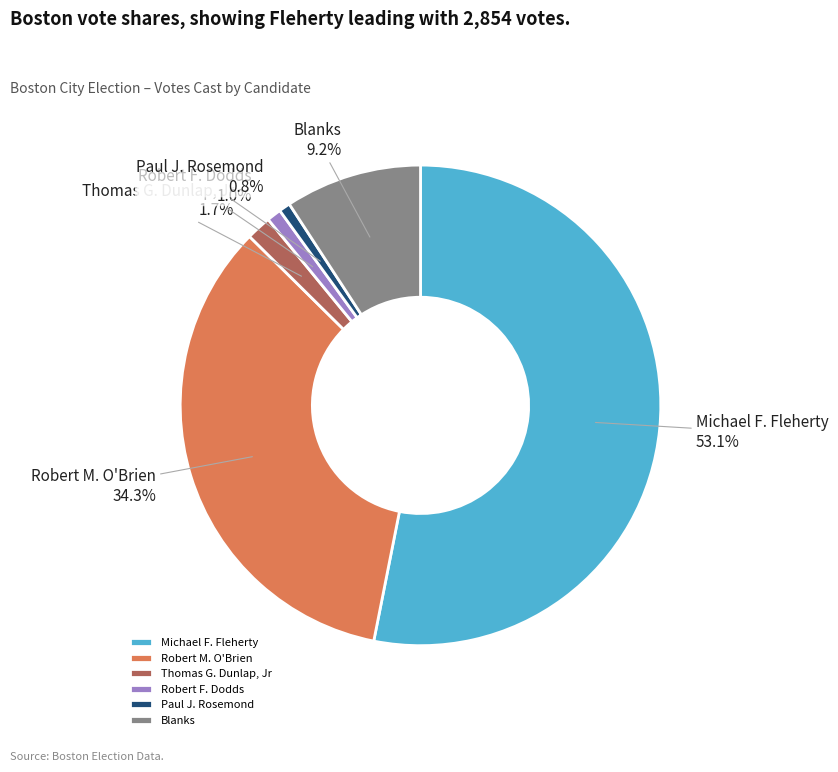

Is the sum of Robert M. O'Brien and Paul J. Rosemond greater than half?

No